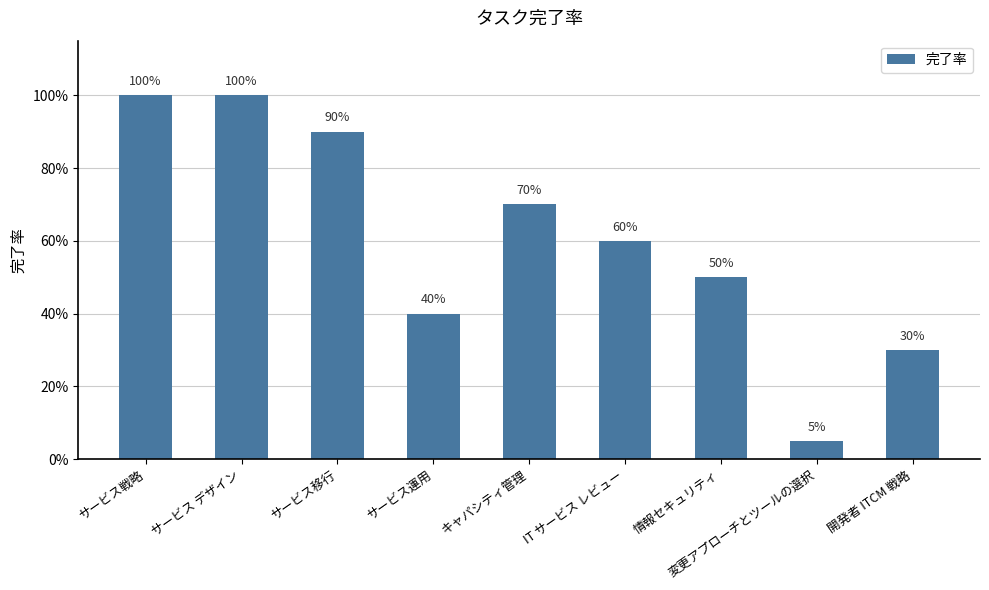

Which label corresponds to the smallest value in the chart?

変更アプローチとツールの選択